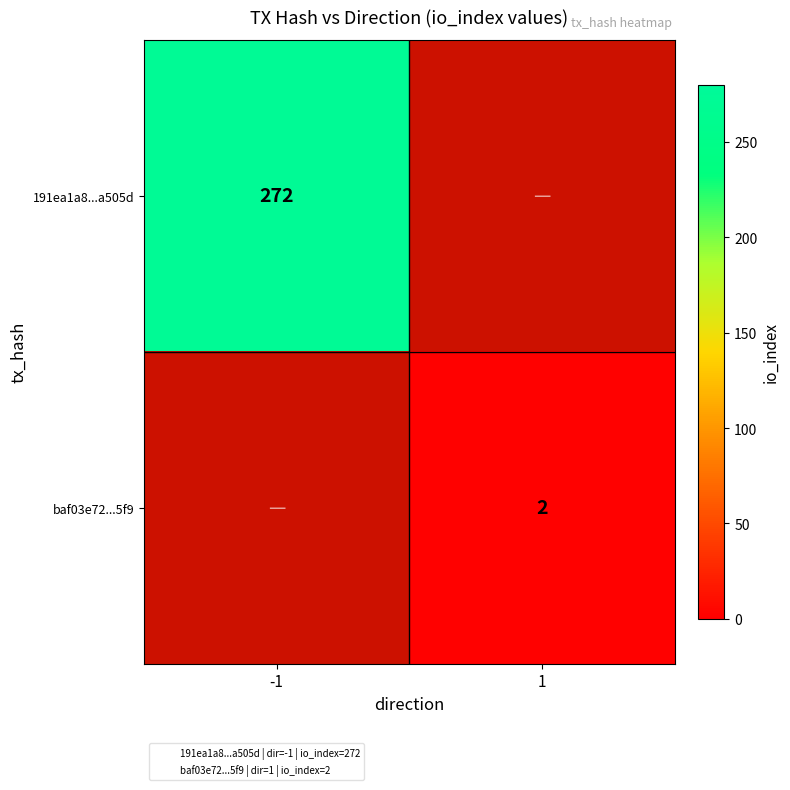

How many data points does each series have?

2